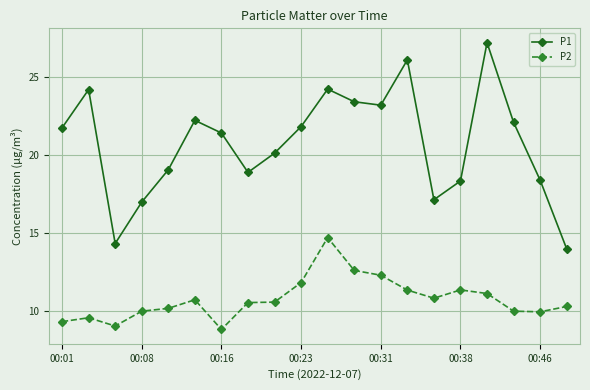

What is the value of the P2 point at the 18th from the left?

10.0